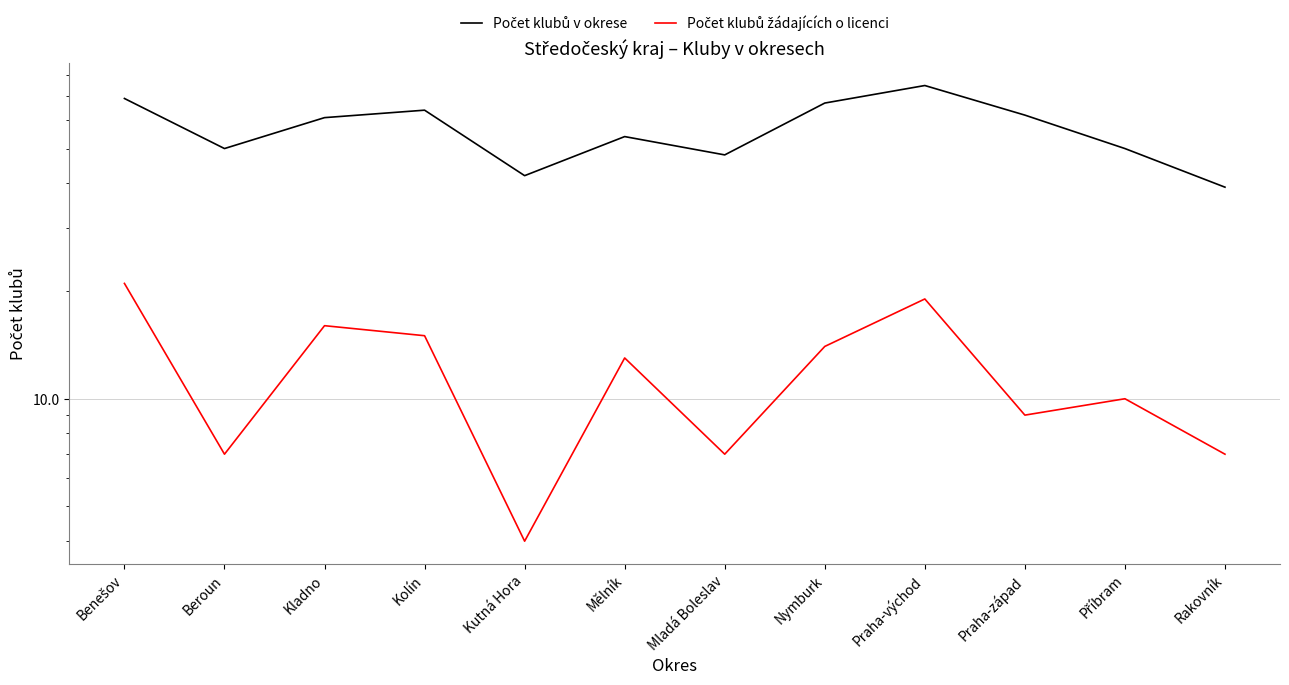

What value does the Počet klubů žádajících o licenci series have at Beroun?

7